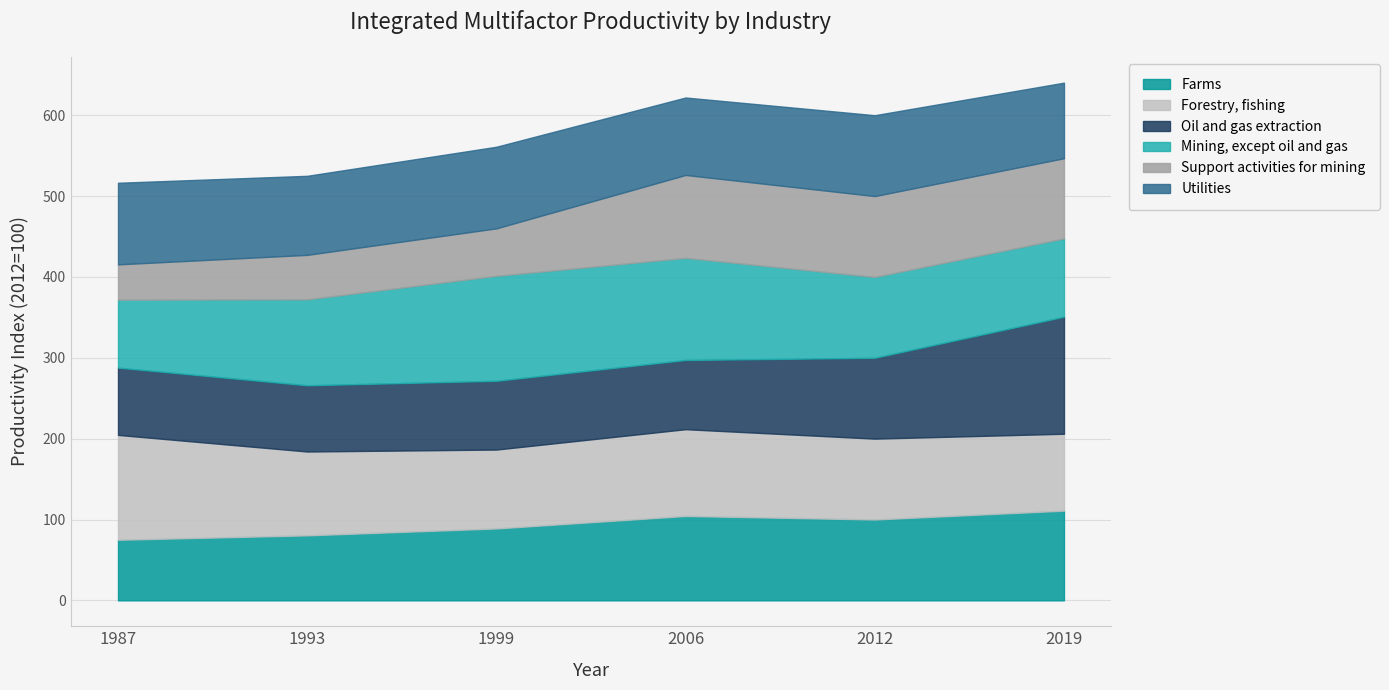

How many values in the Forestry, fishing series exceed 103?

3